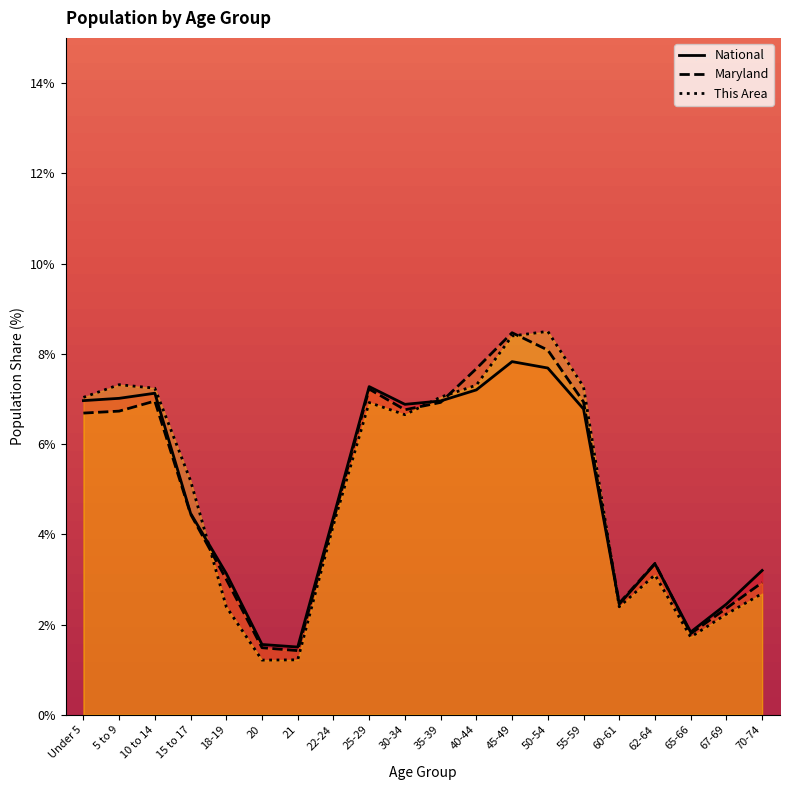

At which category is the sum across all series the highest?

45-49